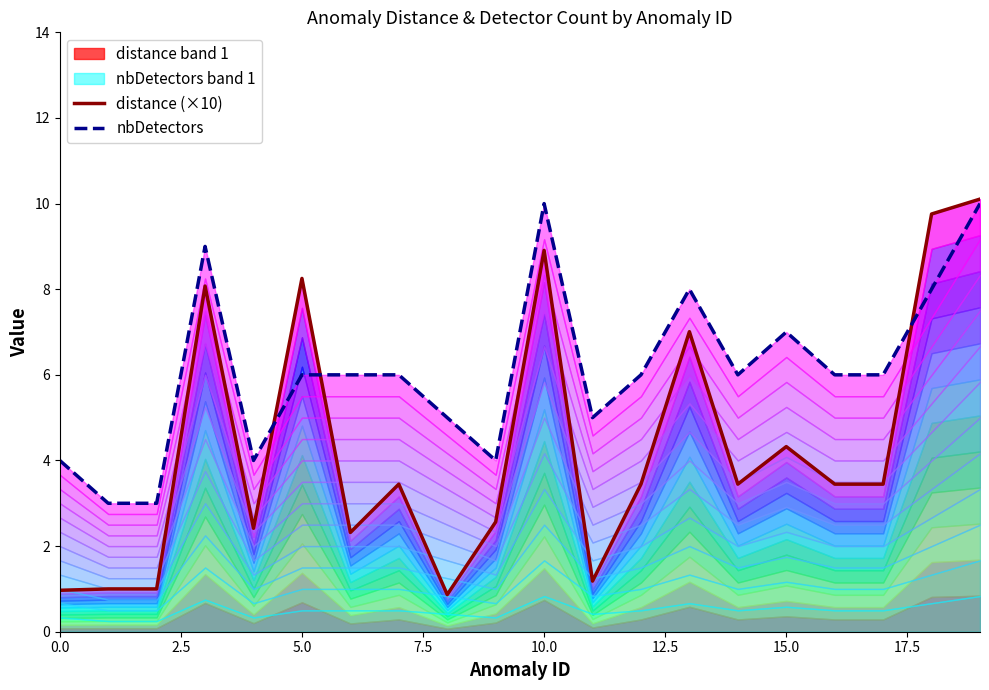

True or false: distance (×10) has a value of 3.9 at 10.0.

False